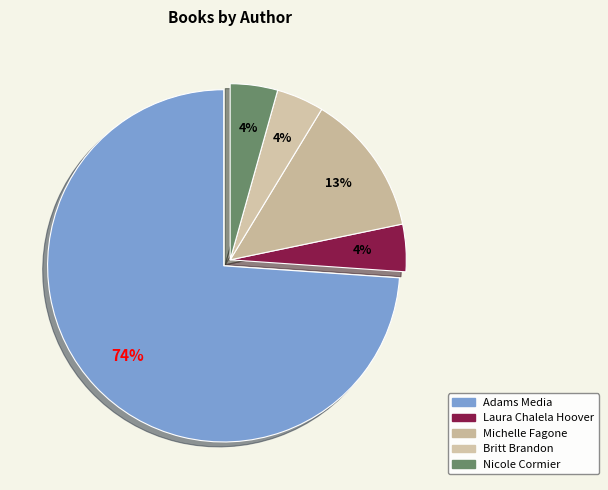

How many slices are in this pie chart?

5